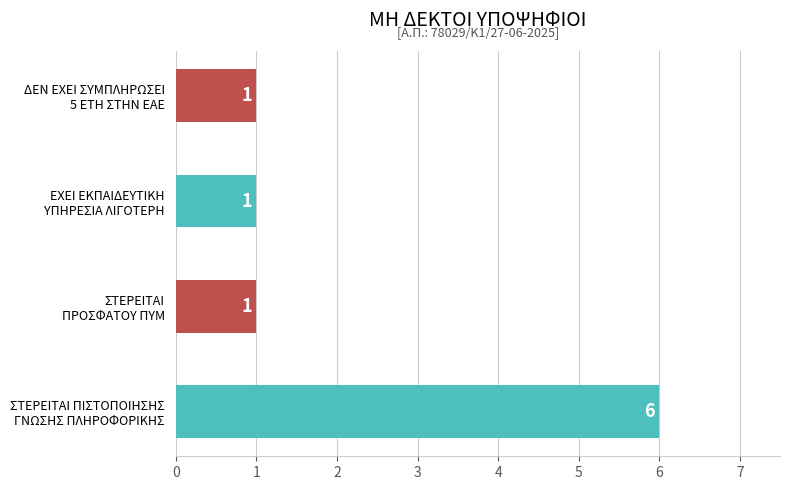

How many values are between 1 and 6?

4